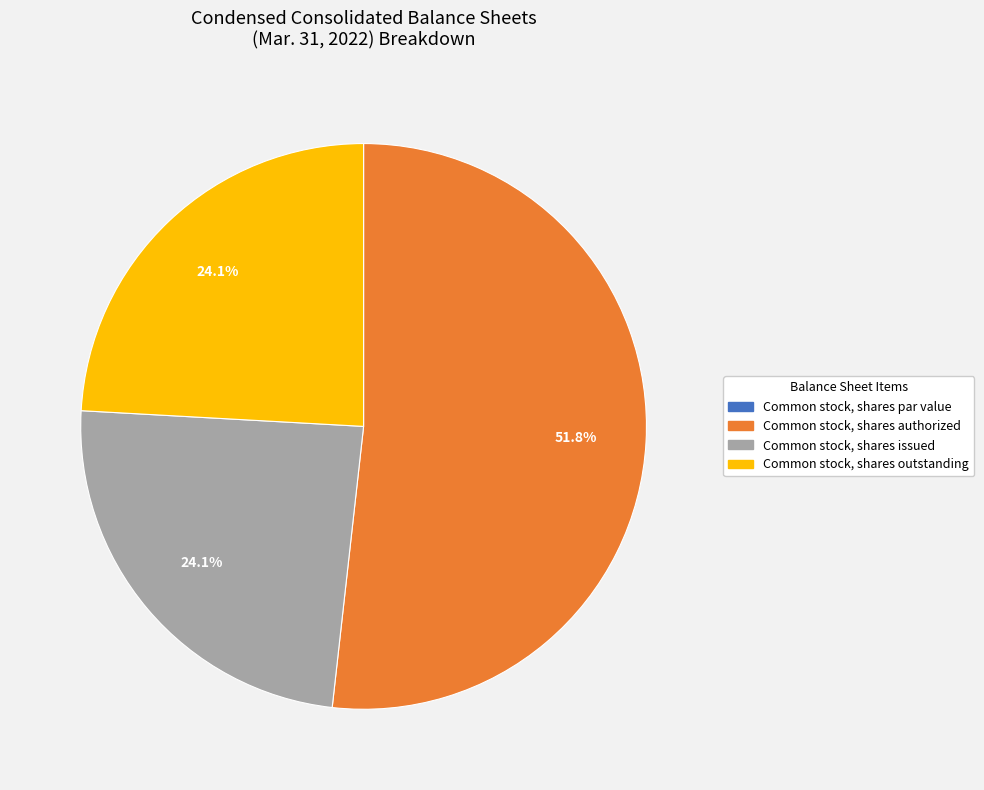

Which has a higher value, Common stock, shares outstanding or Common stock, shares authorized?

Common stock, shares authorized